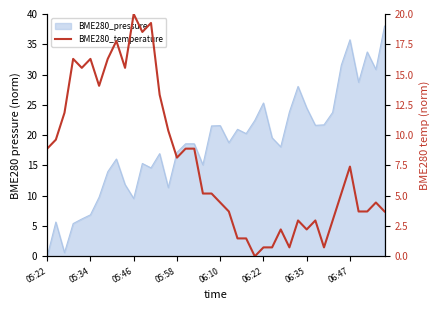

Does the chart display data point markers on the line(s)?

No